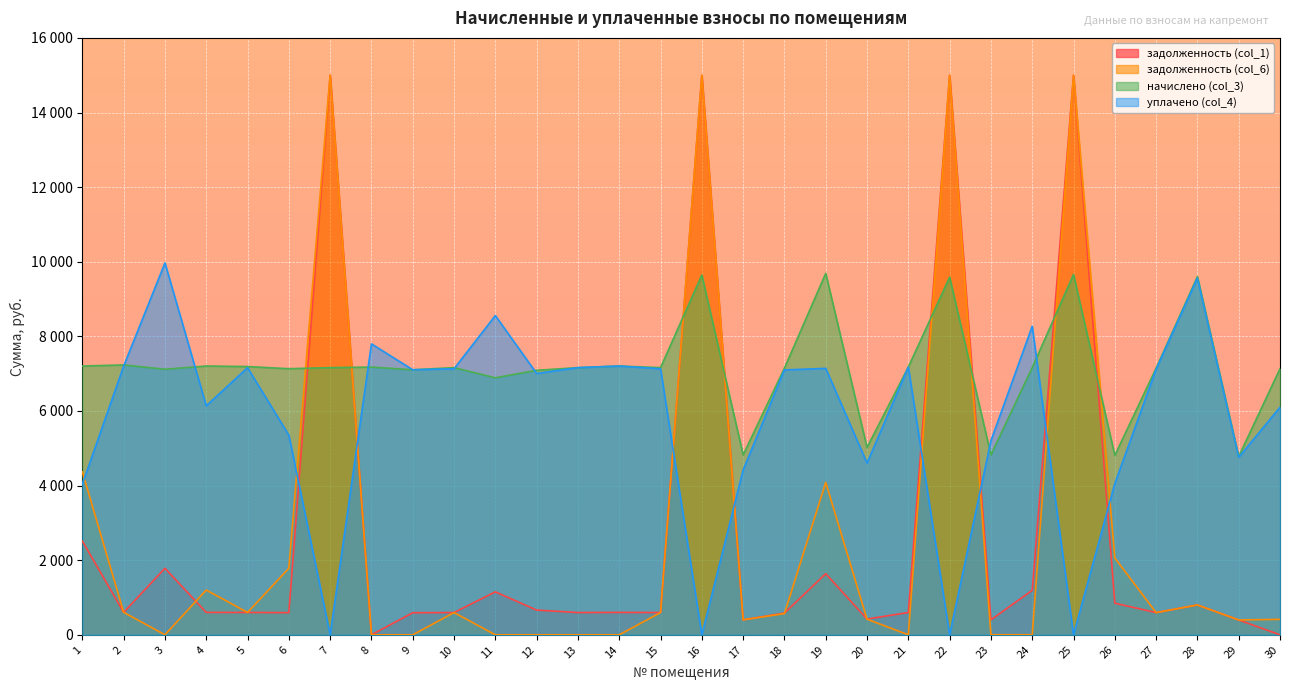

What is the value of the начислено (col_3) point at the 27th from the left?

7147.3